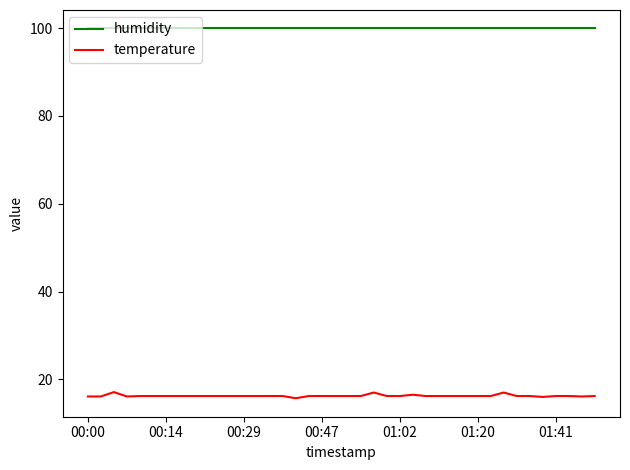

What are all the series names shown in the legend?

humidity, temperature